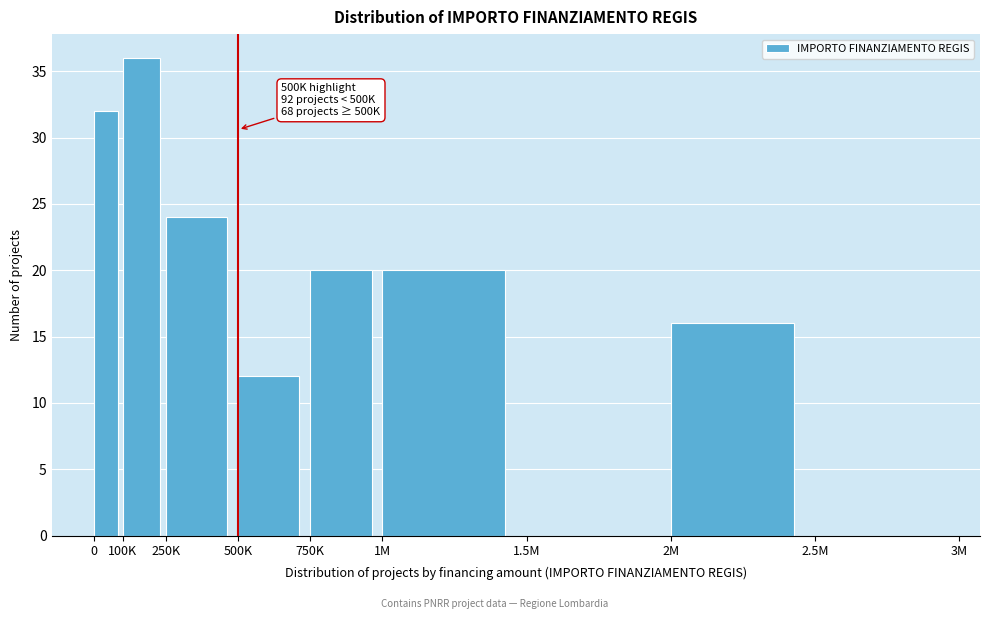

Reading left to right, list all the values displayed in this chart.

0=32	100K=36	250K=24	500K=12	750K=20	1M=20	1.5M=0	2M=16	2.5M=0